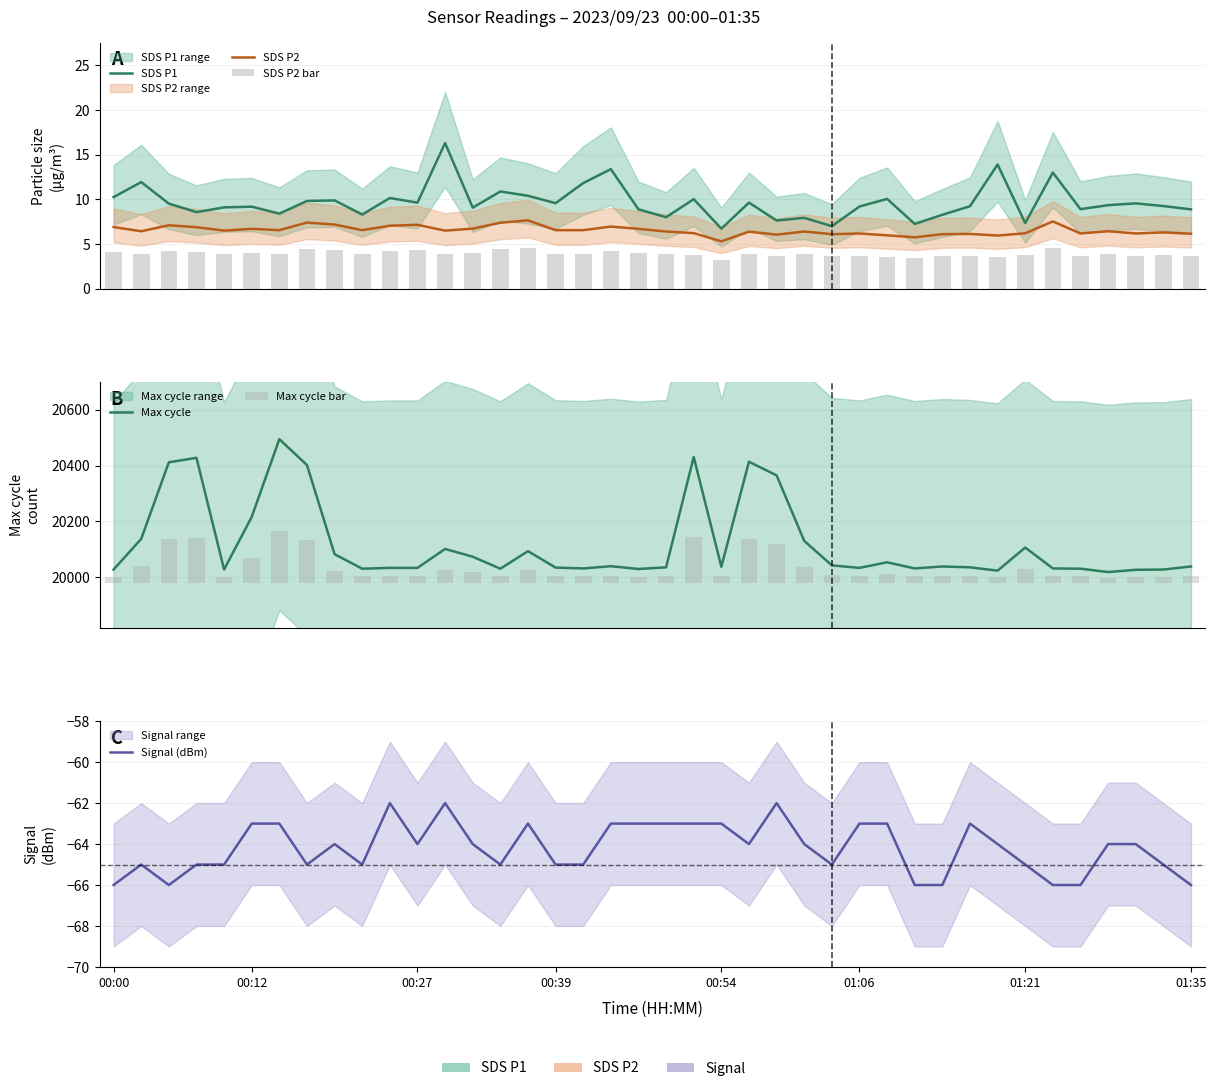

What is the sum of the Signal (dBm) values at 00:27 and 01:21?

-129.0